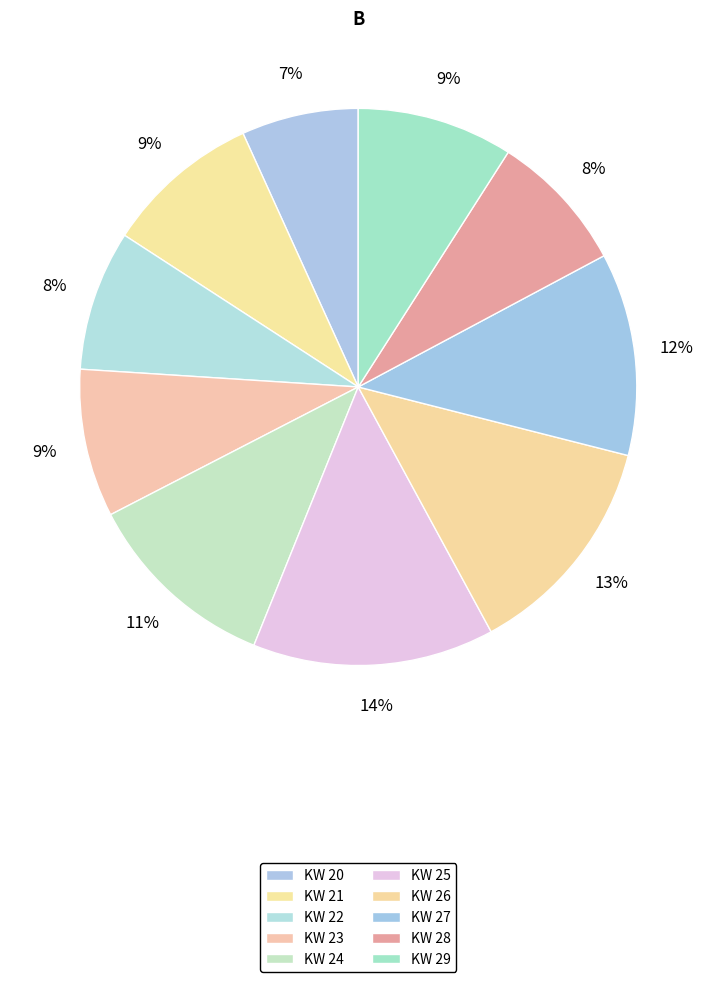

The KW 27 slice represents 12% of the pie. True or false?

True